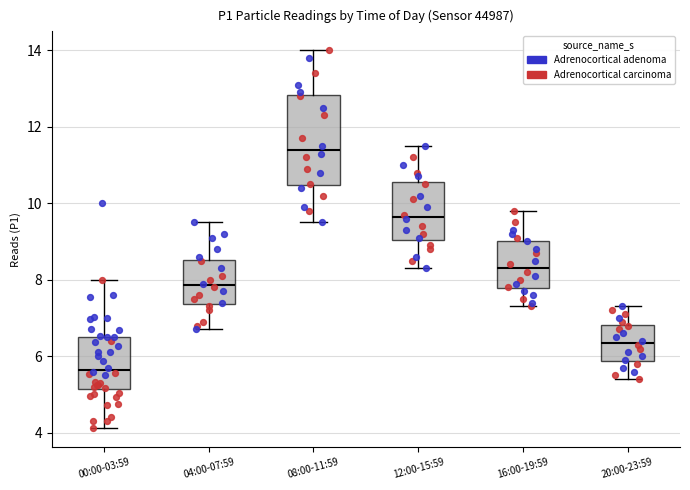

Where does the median line of the box for 00:00-03:59 sit on the y-axis? The values are not printed on the chart, so give them approximately, as read against the axis.

5.6